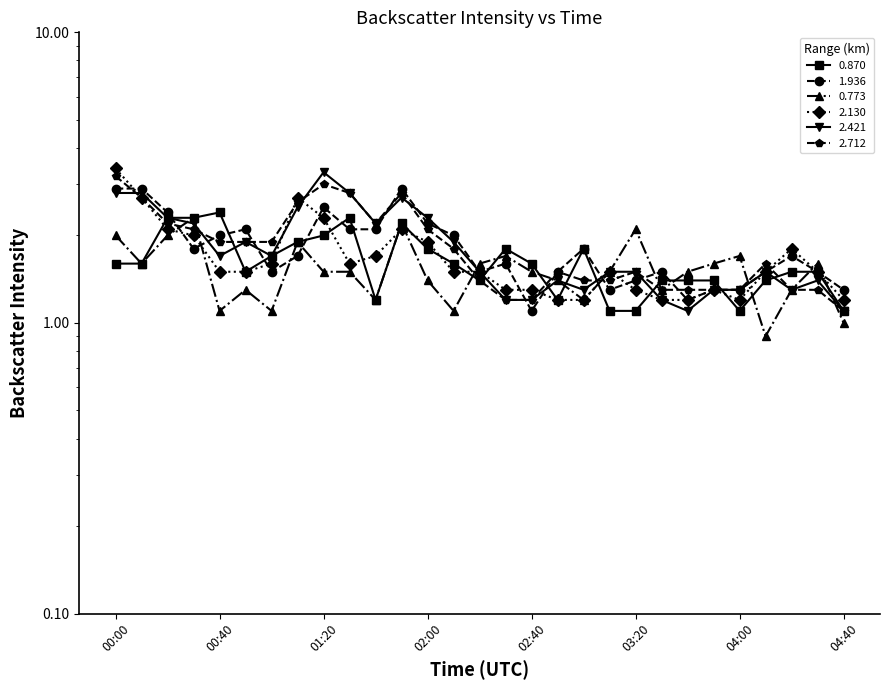

What is the label of the 23rd point from the right?

01:00